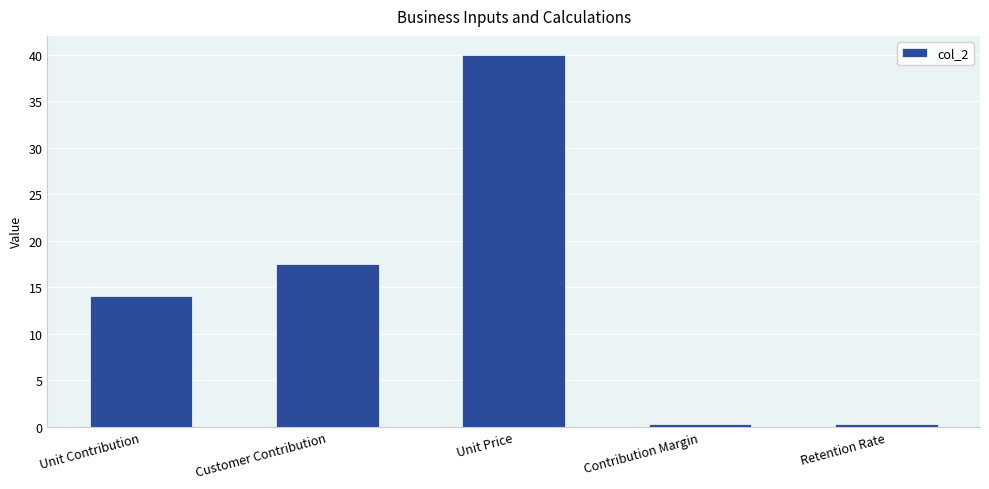

How many values are below 14?

2